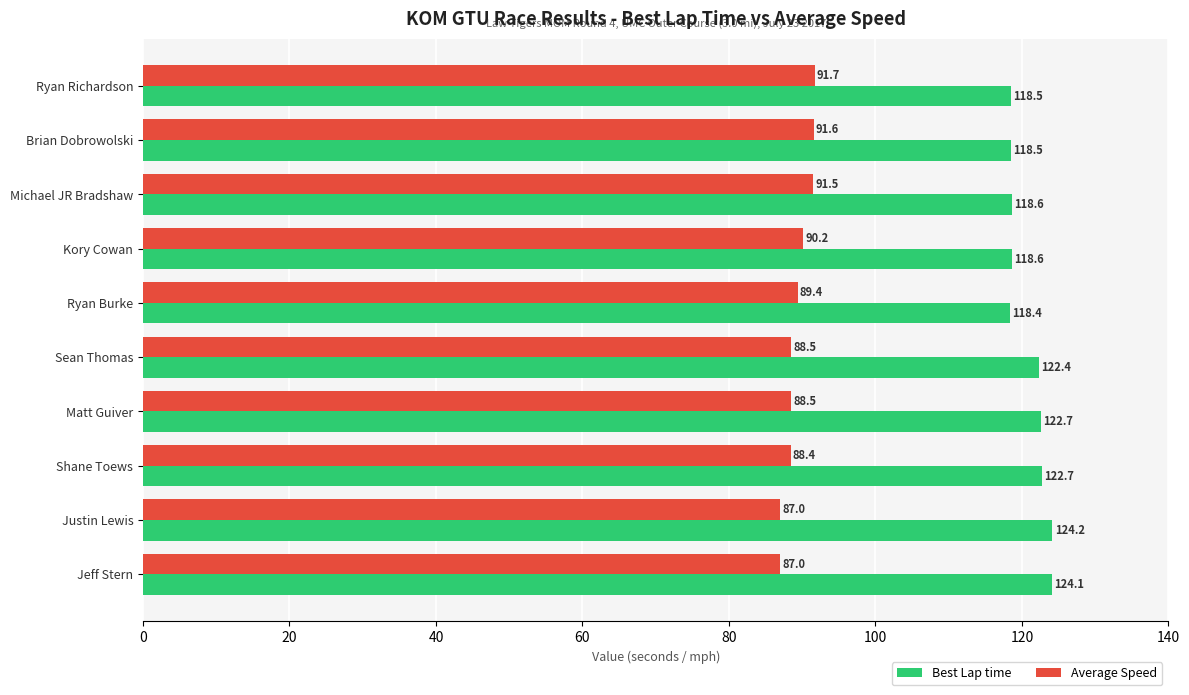

Which series changed the most between Sean Thomas and Matt Guiver?

Best Lap time